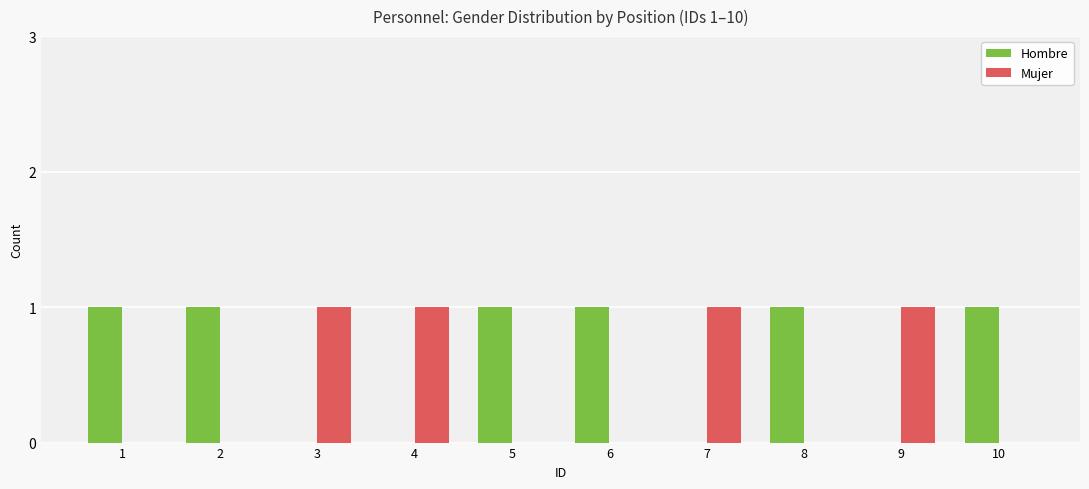

Which series has the largest total across all categories?

Hombre